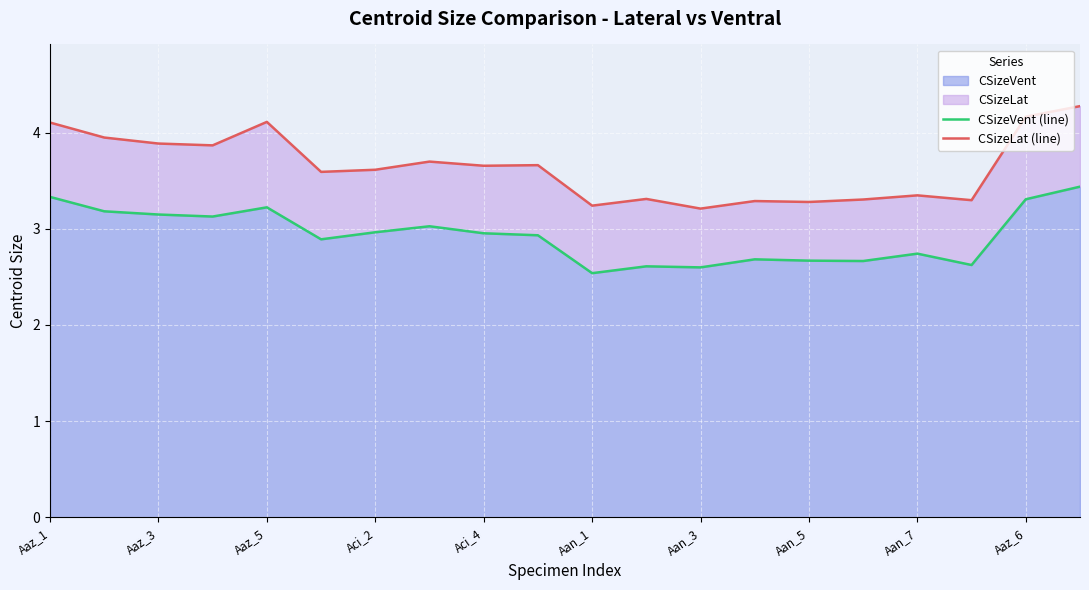

The CSizeVent series shows 3.0 at Aci_4. True or false?

True